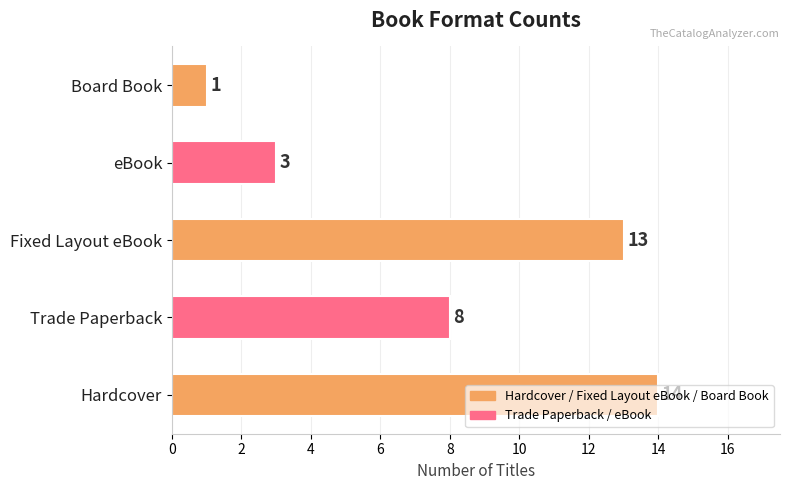

List the labels in order of value, smallest first.

Board Book, eBook, Trade Paperback, Fixed Layout eBook, Hardcover